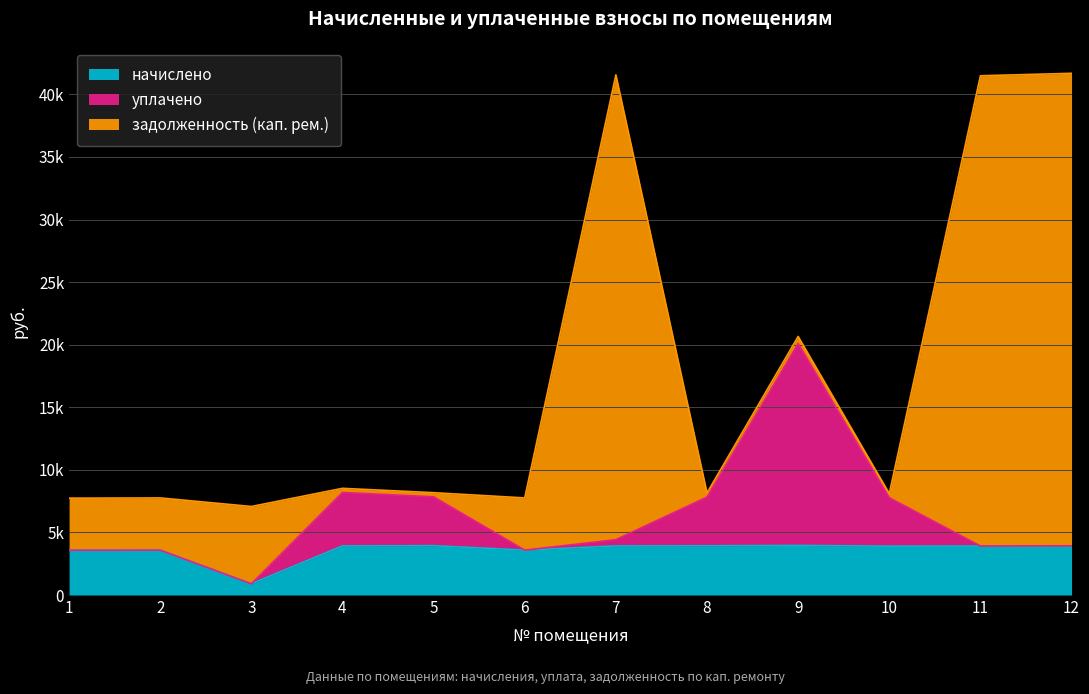

True or false: уплачено and начислено cross at least once.

False